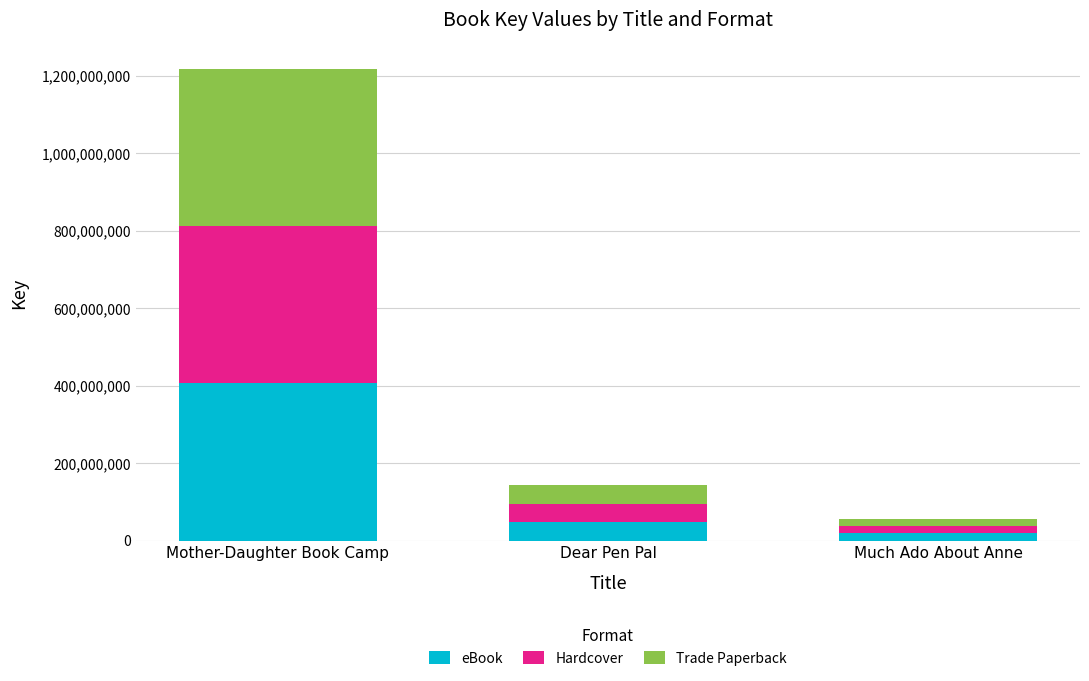

What is the total value across all series at Dear Pen Pal?

143777433